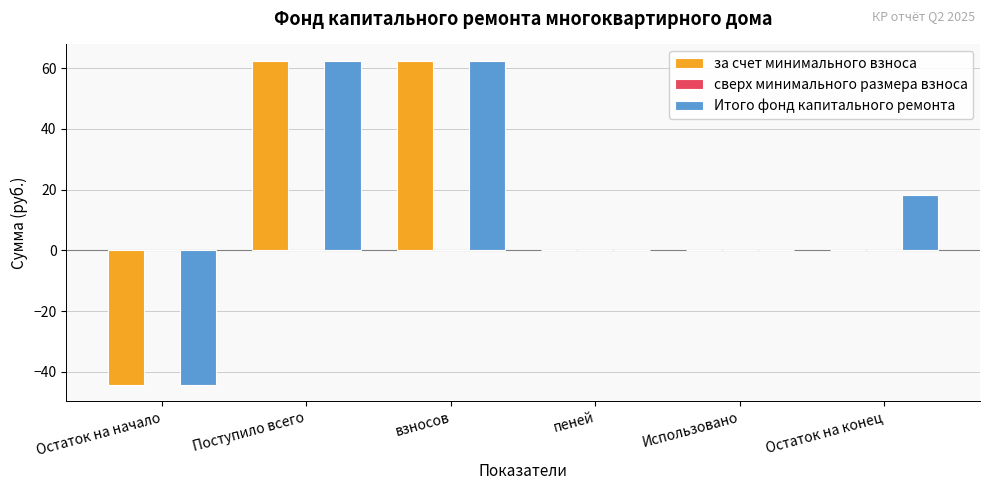

What is the sum of the за счет минимального взноса values at Остаток на конец and взносов?

62.5